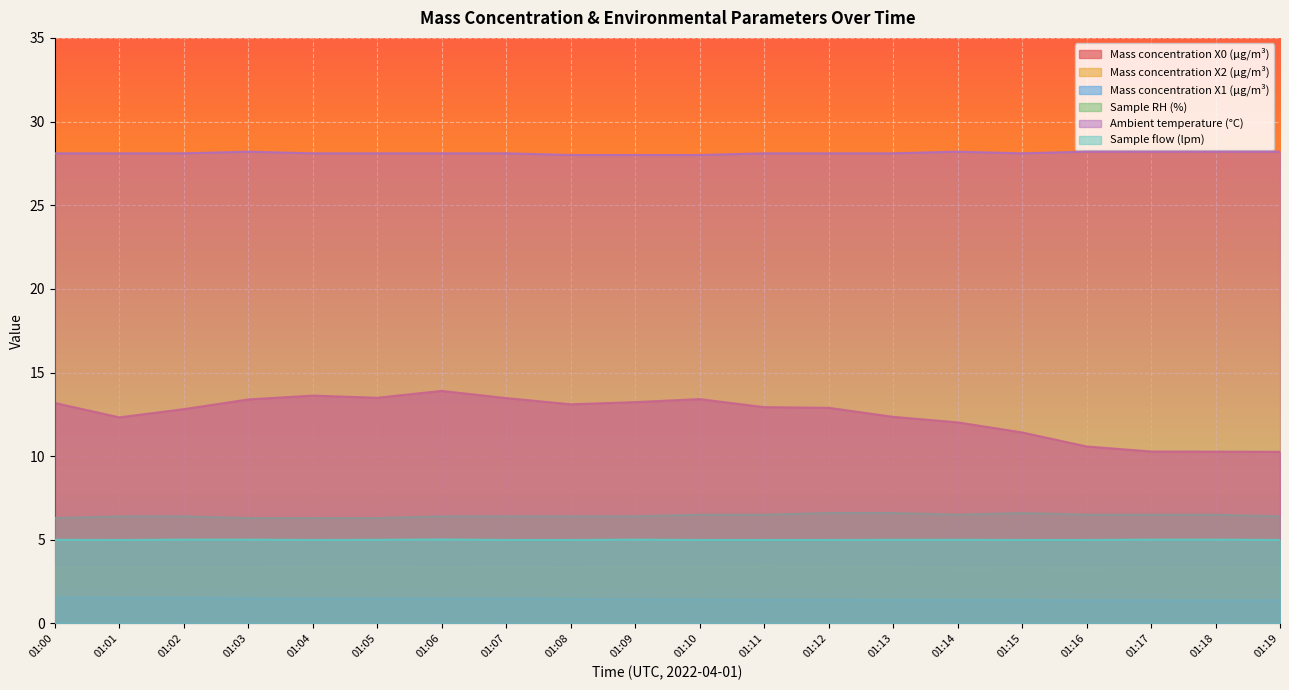

True or false: Sample RH (%) has more than 1 points higher than both neighbors.

False